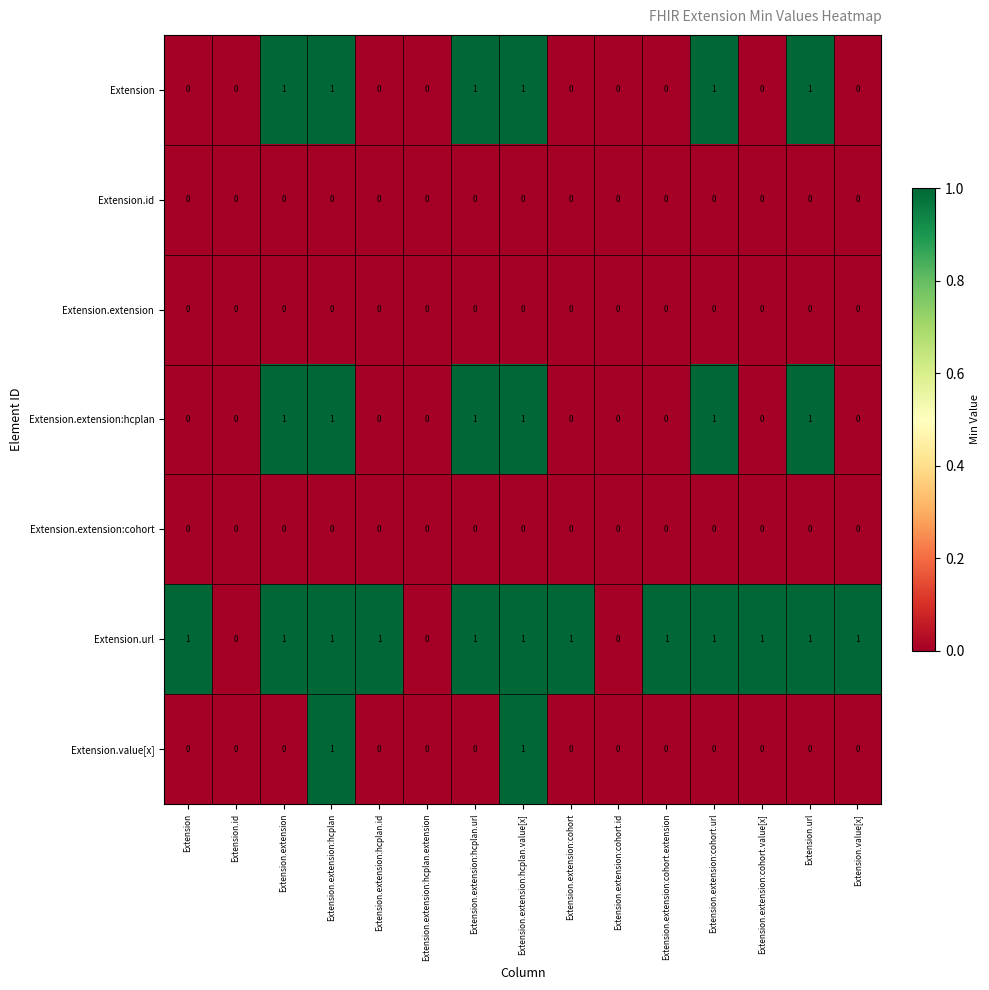

The value of Extension.id at Extension.extension:hcplan is 0. True or false?

True